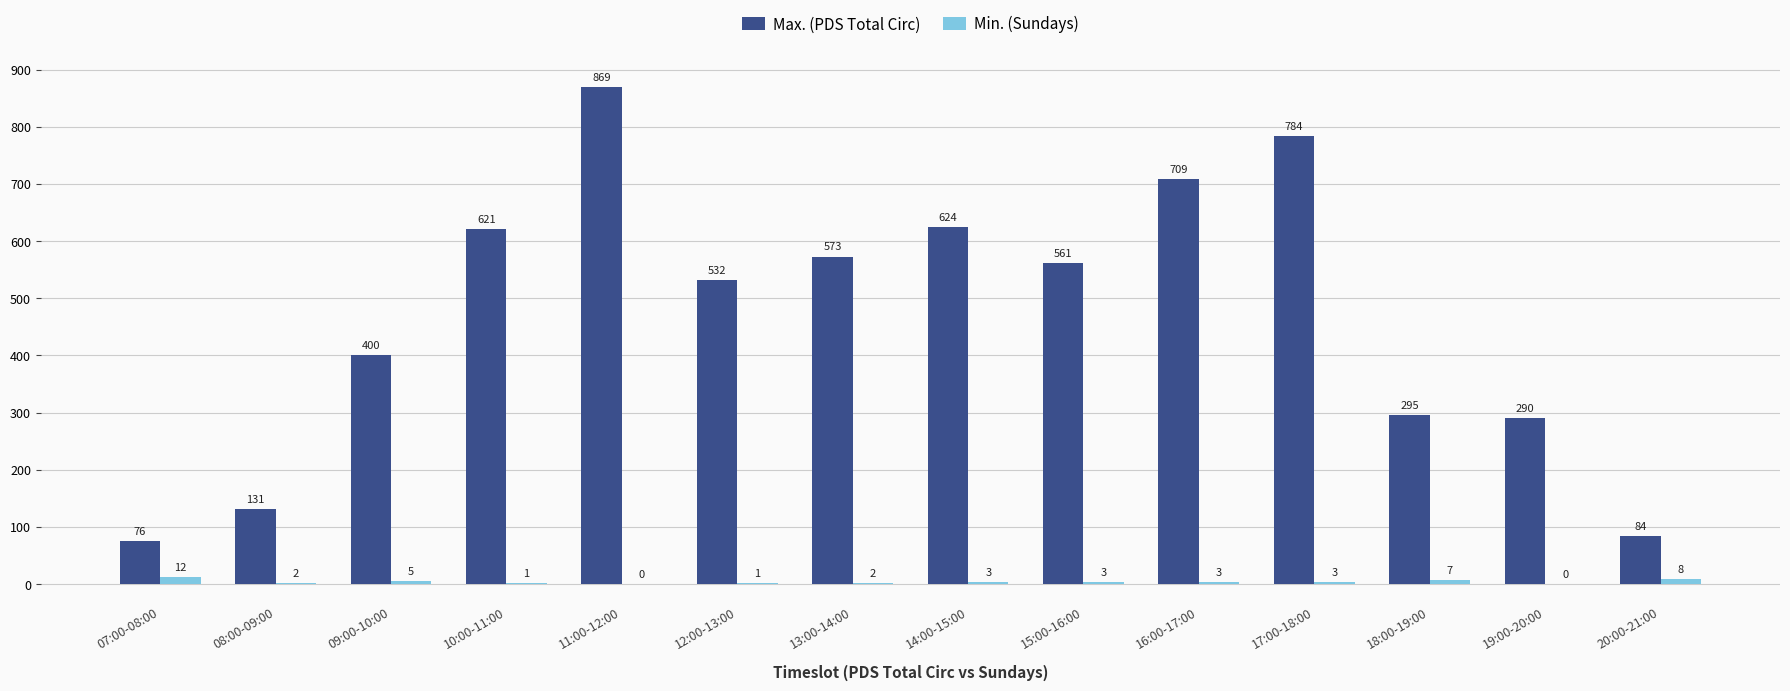

Between 08:00-09:00 and 18:00-19:00, which series saw the biggest shift?

Max. (PDS Total Circ)